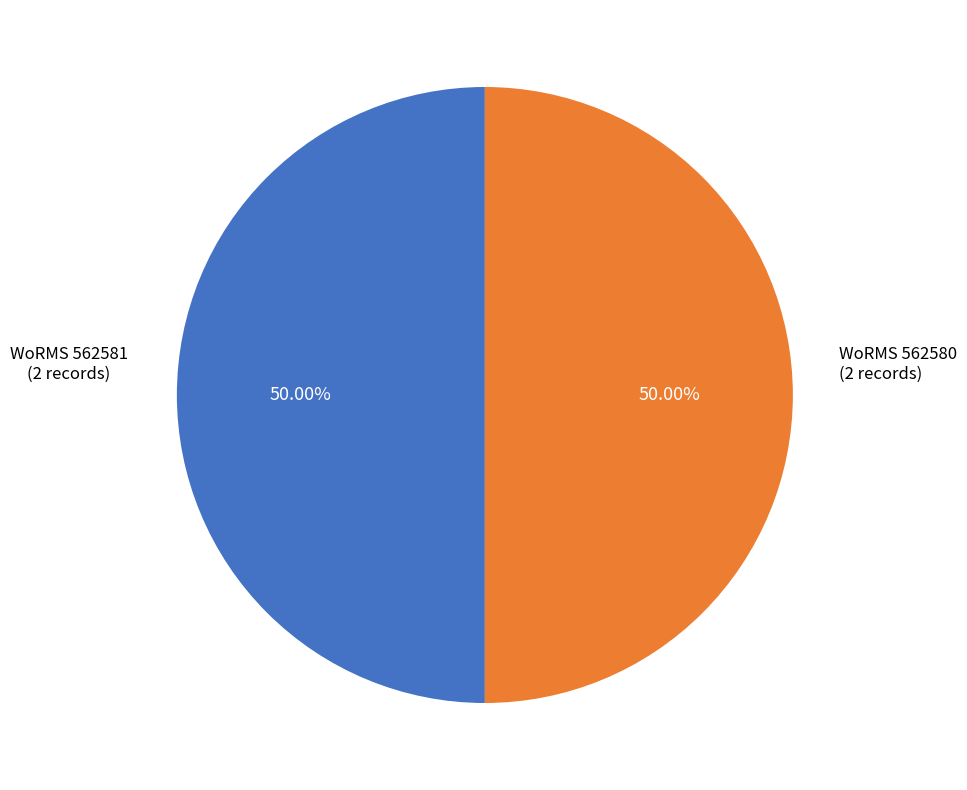

To the nearest percent, what is the average slice percentage?

50%